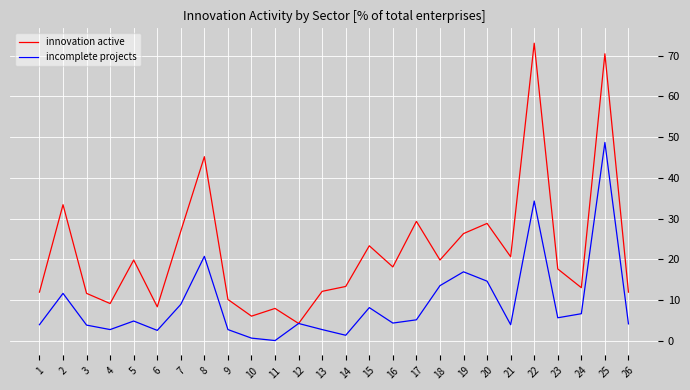

Is the value of incomplete projects at 22 greater than the value of innovation active at 16?

Yes